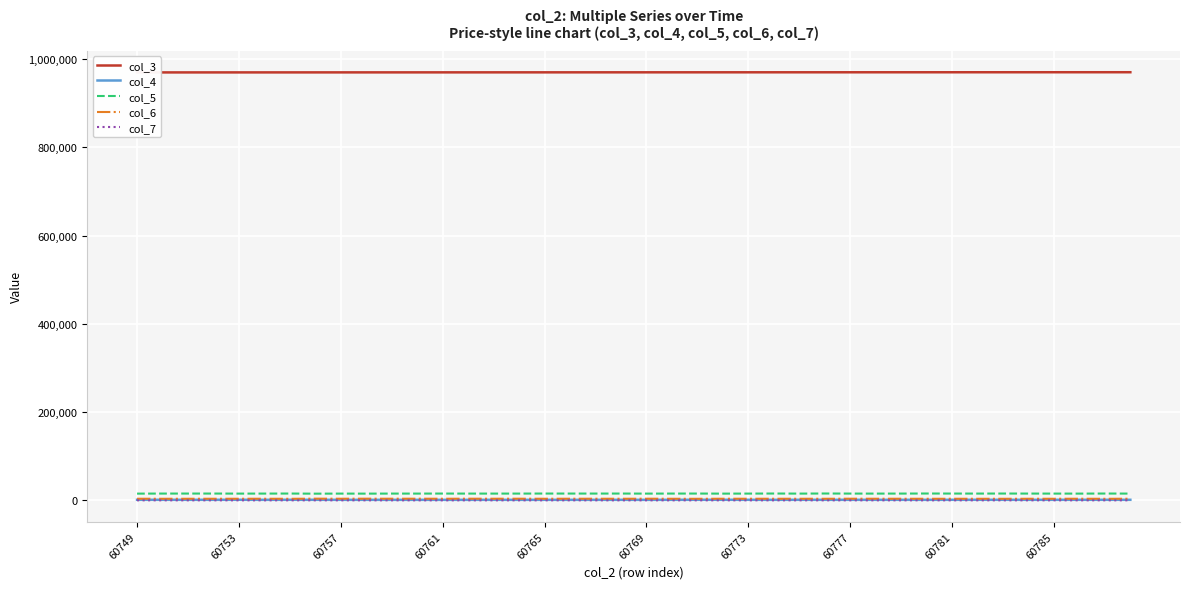

Is the value of col_5 at 60765 greater than the value of col_7 at 60761?

Yes